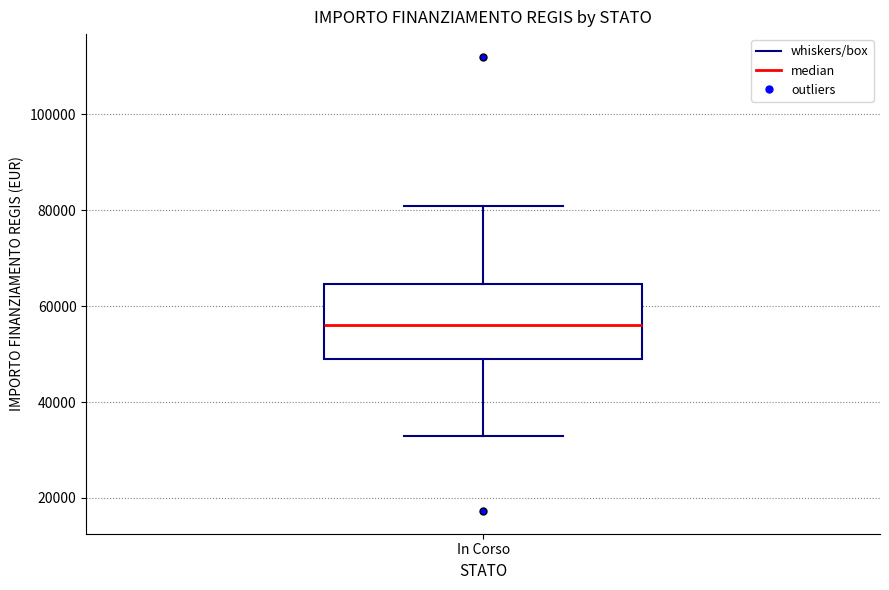

Read this box plot against the y-axis: the position of the median line, the range covered by the box, and the ends of both whiskers. The values are not printed on the chart, so give them approximately, as read against the axis.

median 56000, box 50000 to 64000, whiskers 32000 to 80000